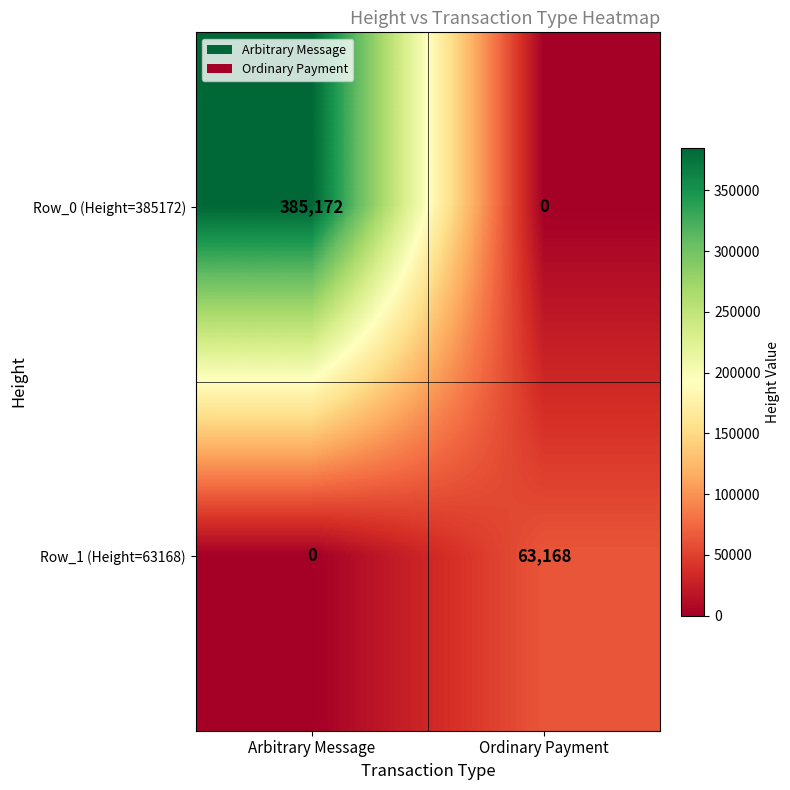

What is the difference between the highest and lowest values at Arbitrary Message?

385172